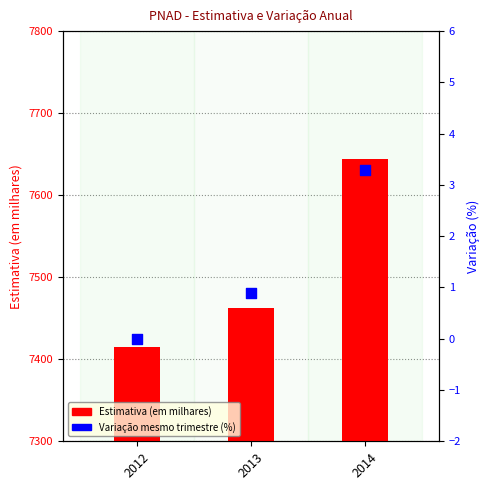

Which series has the widest spread of Y values?

Estimativa (em milhares)